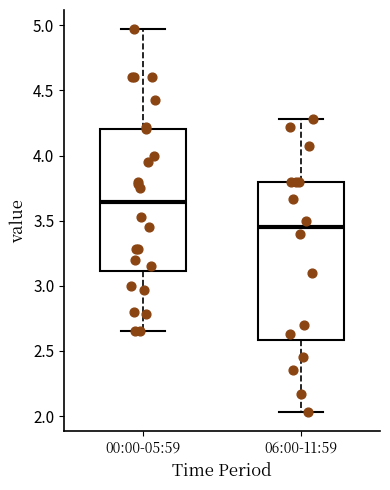

Reading left to right, read every box against the y-axis: the position of its median line, the range the box covers, and the ends of its whiskers. The values are not printed on the chart, so give them approximately, as read against the axis.

00:00-05:59: median 3.65, box 3.10 to 4.20, whiskers 2.65 to 4.95
06:00-11:59: median 3.45, box 2.60 to 3.80, whiskers 2.05 to 4.30